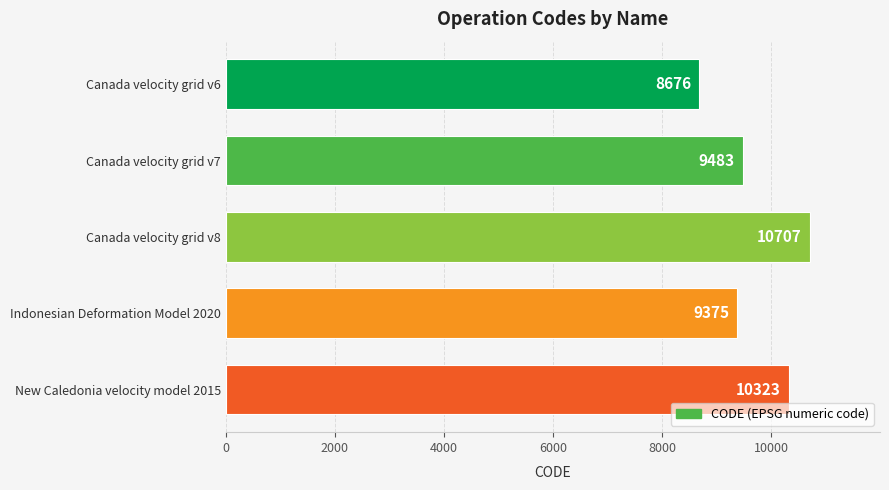

What is the change in value from Canada velocity grid v8 to Indonesian Deformation Model 2020?

-1332